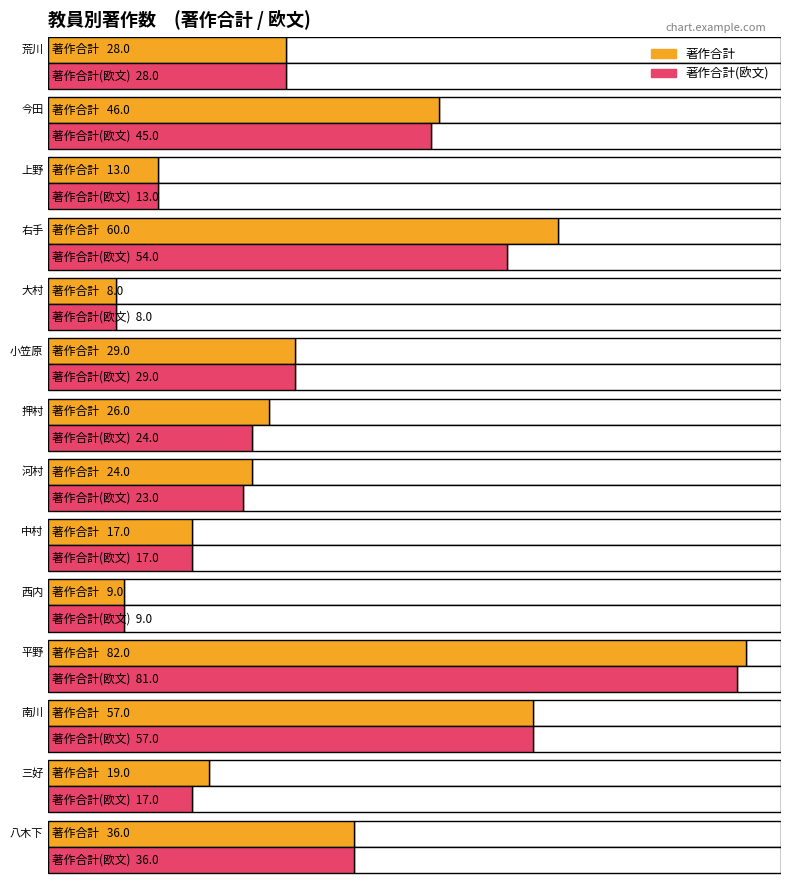

How many categories are shown in the chart?

14